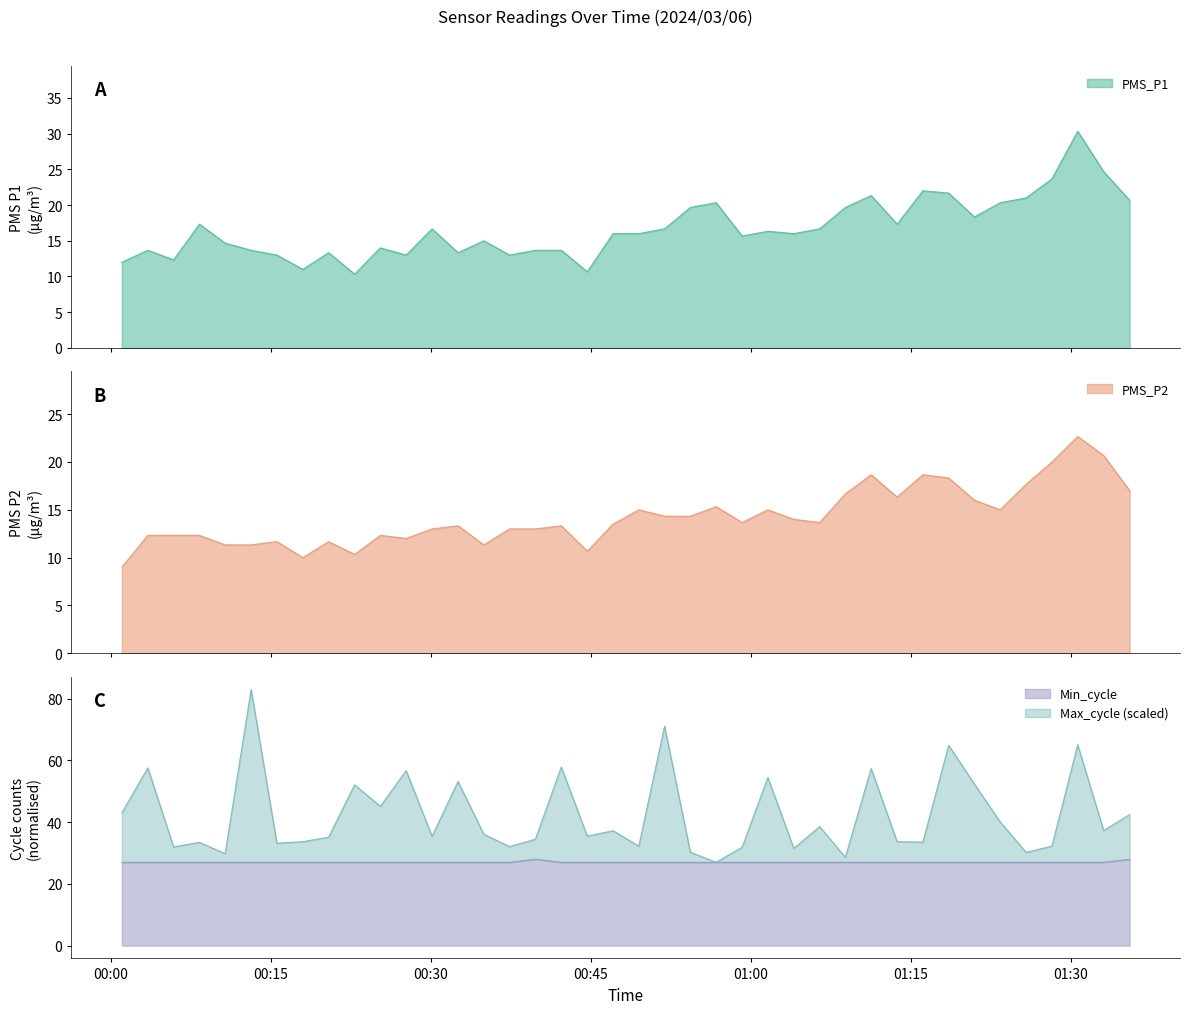

What is the difference between the second highest and minimum values in the PMS_P1 series?

14.3